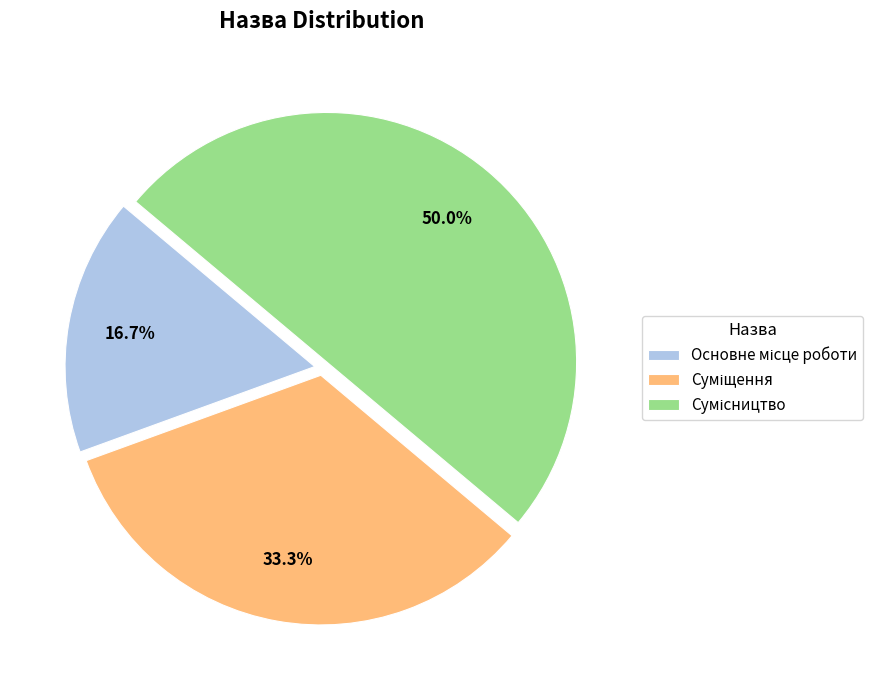

To the nearest percent, what is the difference between the largest and smallest slice percentages?

33%